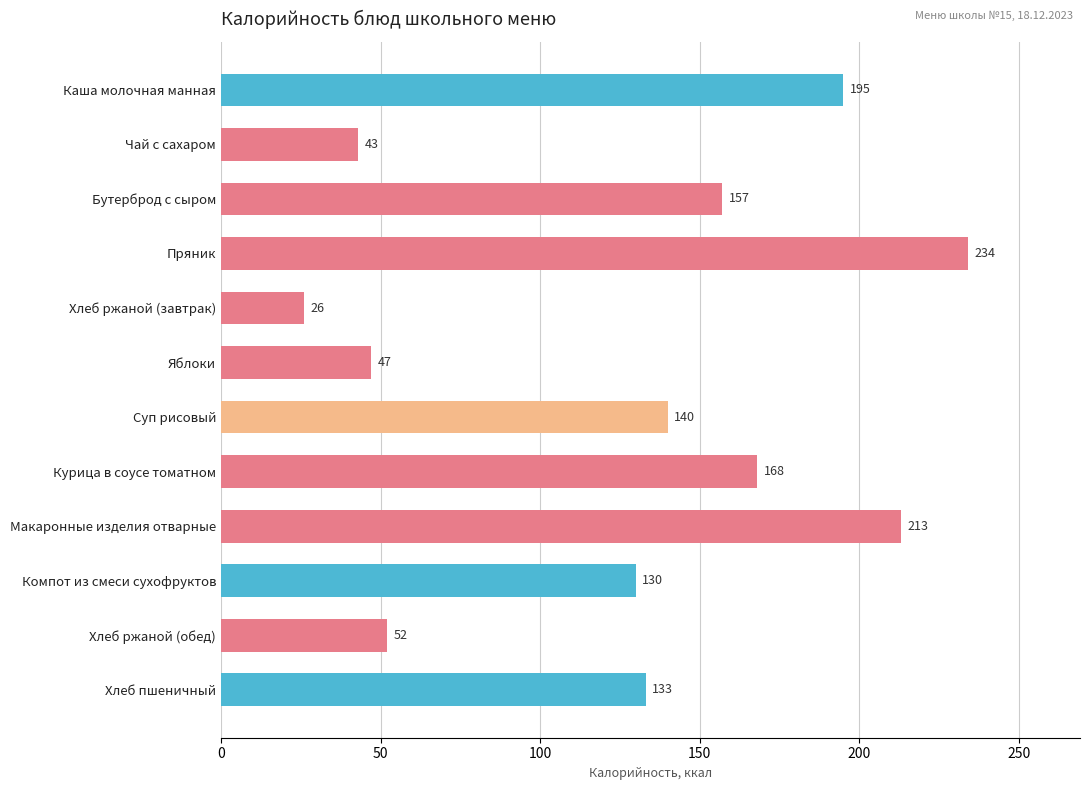

How many data points does each series have?

12